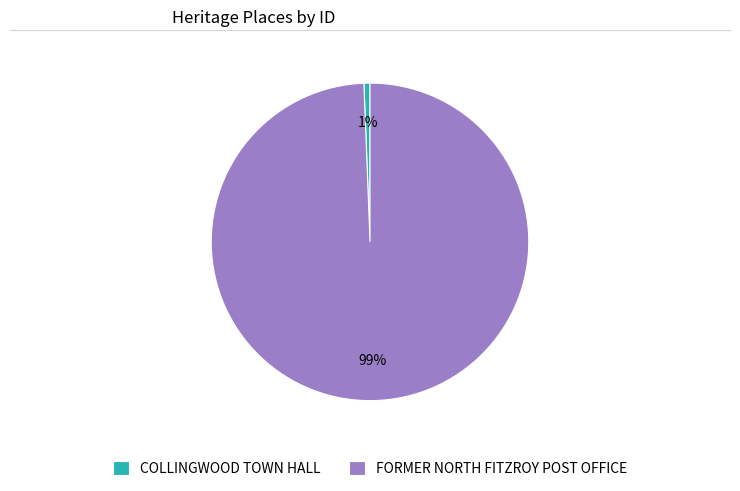

To the nearest percent, what portion does COLLINGWOOD TOWN HALL represent?

1%